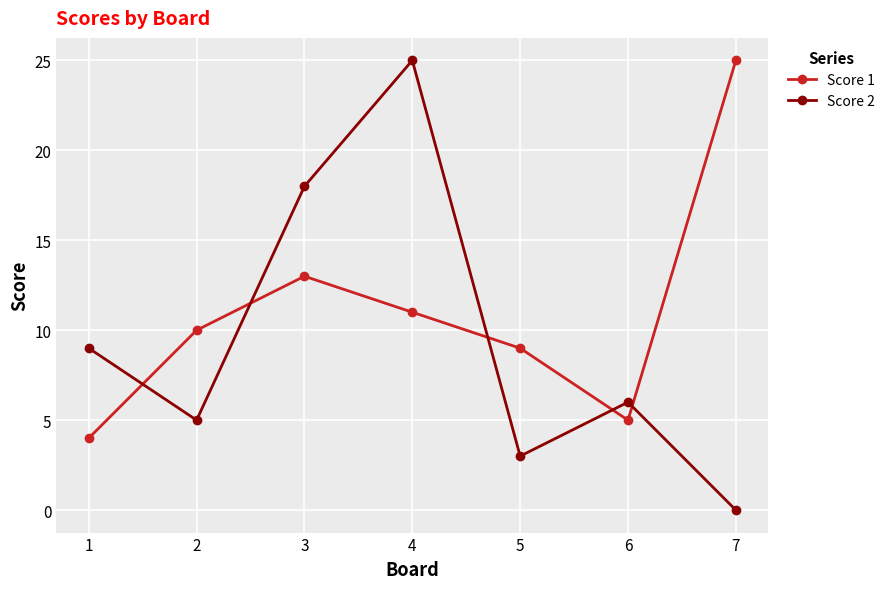

Where is the first local maximum for Score 2?

4